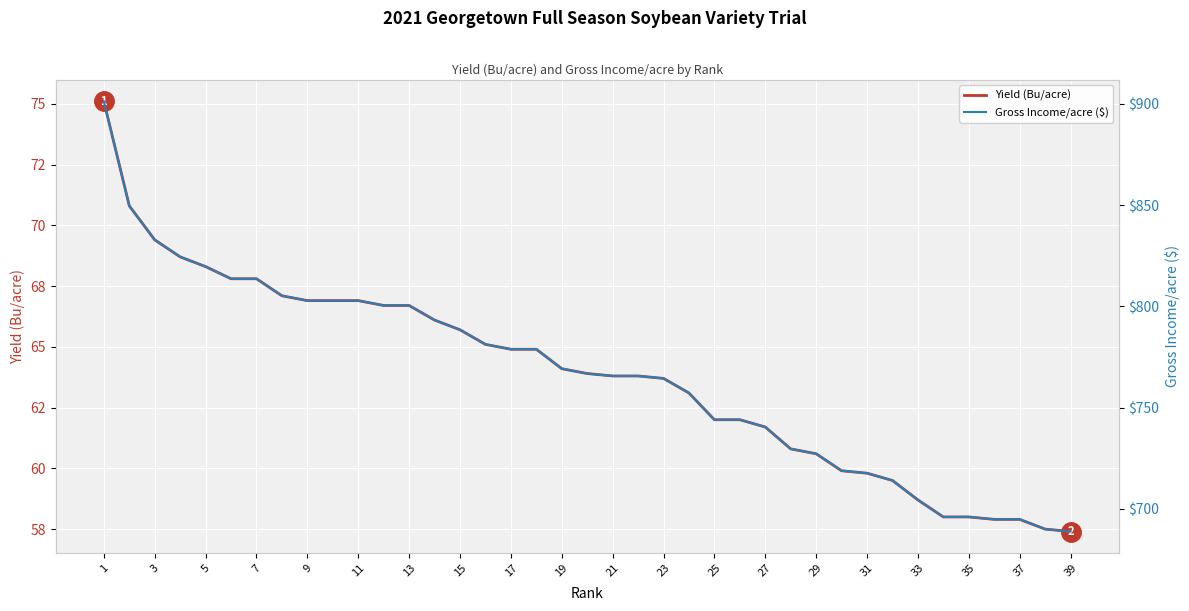

How many categories are shown in the chart?

39